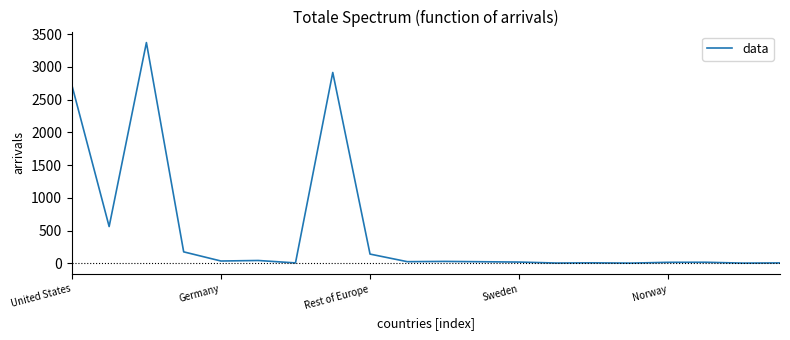

What is the difference between the maximum and minimum values?

3371